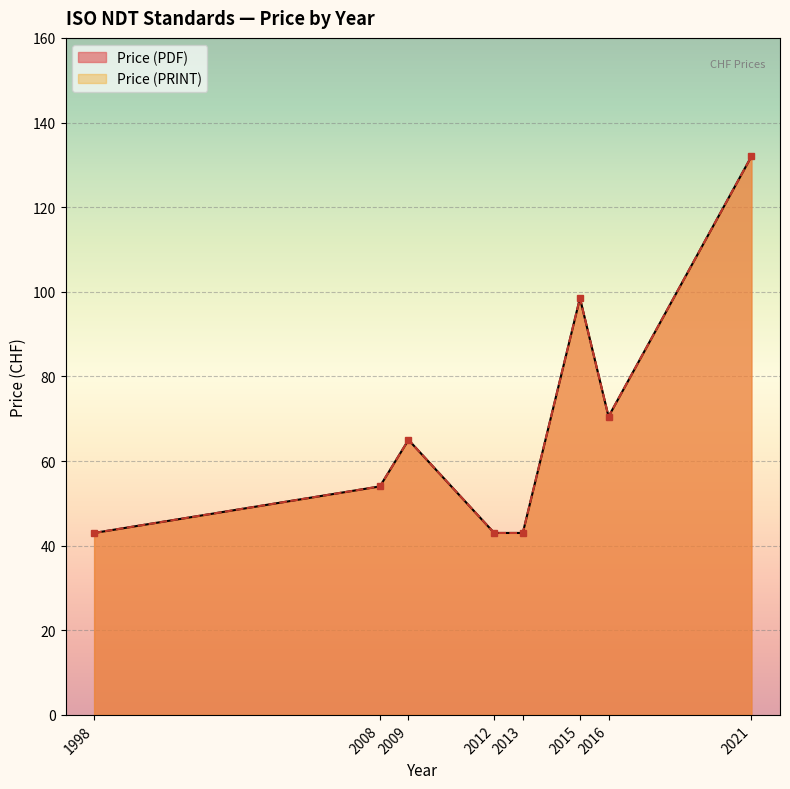

The Price (PRINT) series shows 93 at 2009. True or false?

False